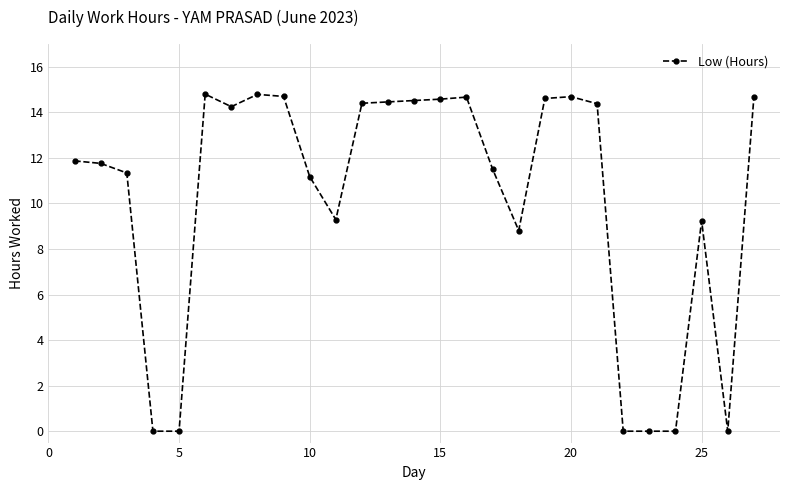

Is this an area chart (filled region under the line)?

No